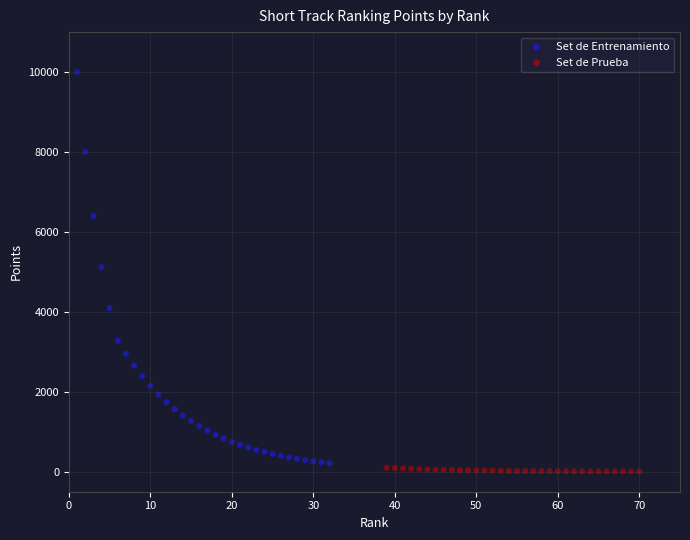

Which series contains the lowest Y value?

Set de Prueba